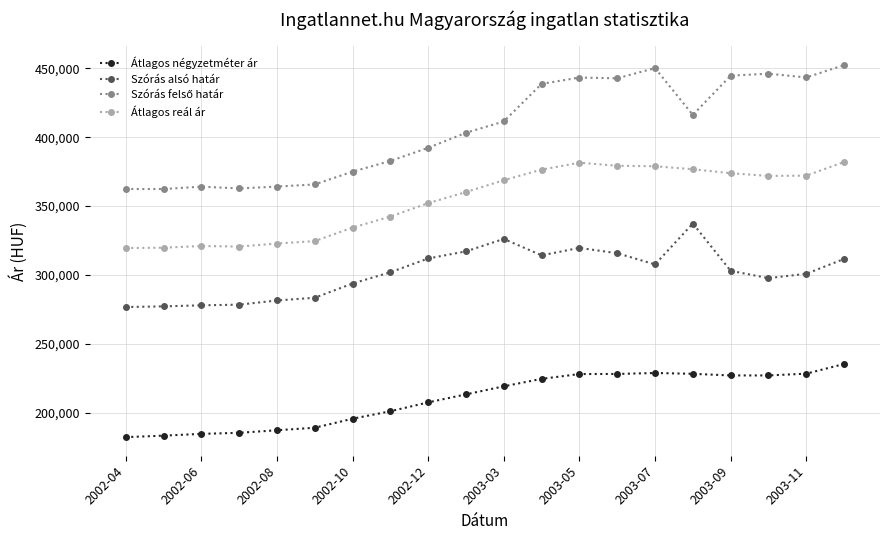

How many distinct data groups are displayed?

4